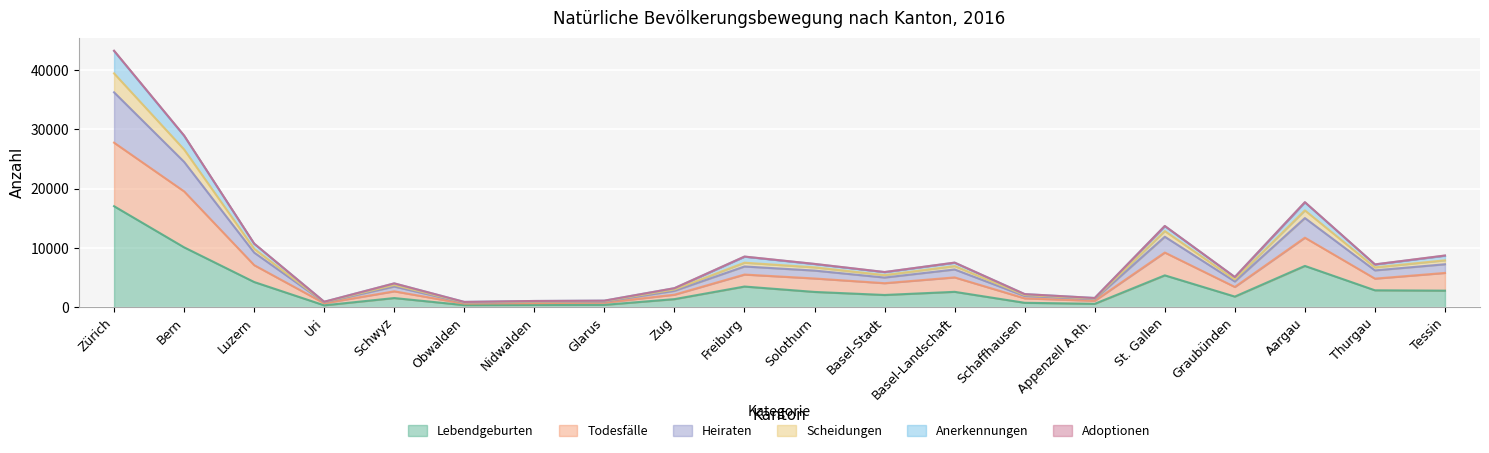

At which category is the sum across all series the highest?

Zürich